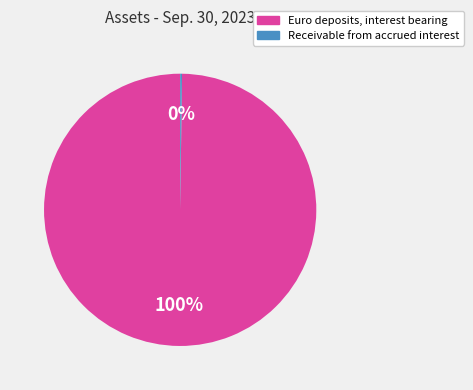

To the nearest percent, what is the average slice percentage?

50%